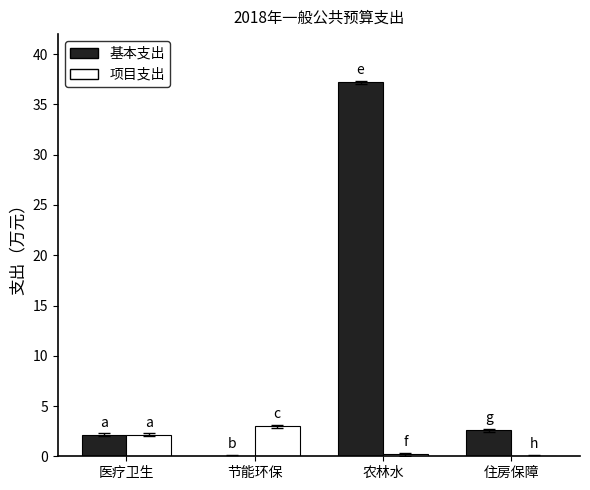

True or false: 基本支出 has a value of 2.1 at 医疗卫生.

True